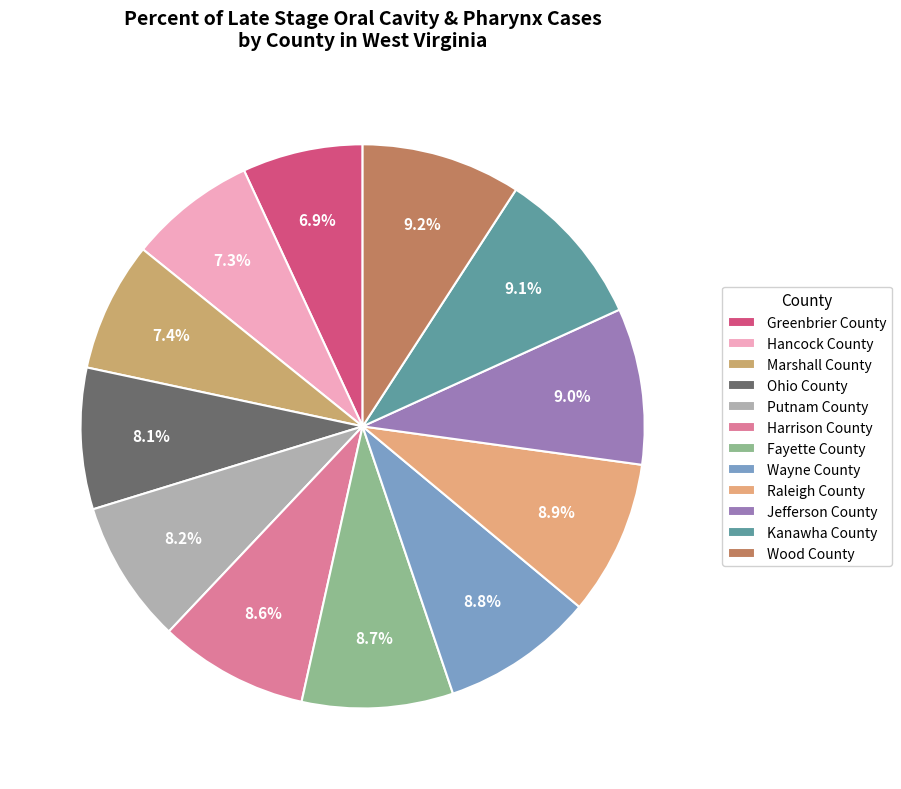

Is Jefferson County the majority of the pie?

No